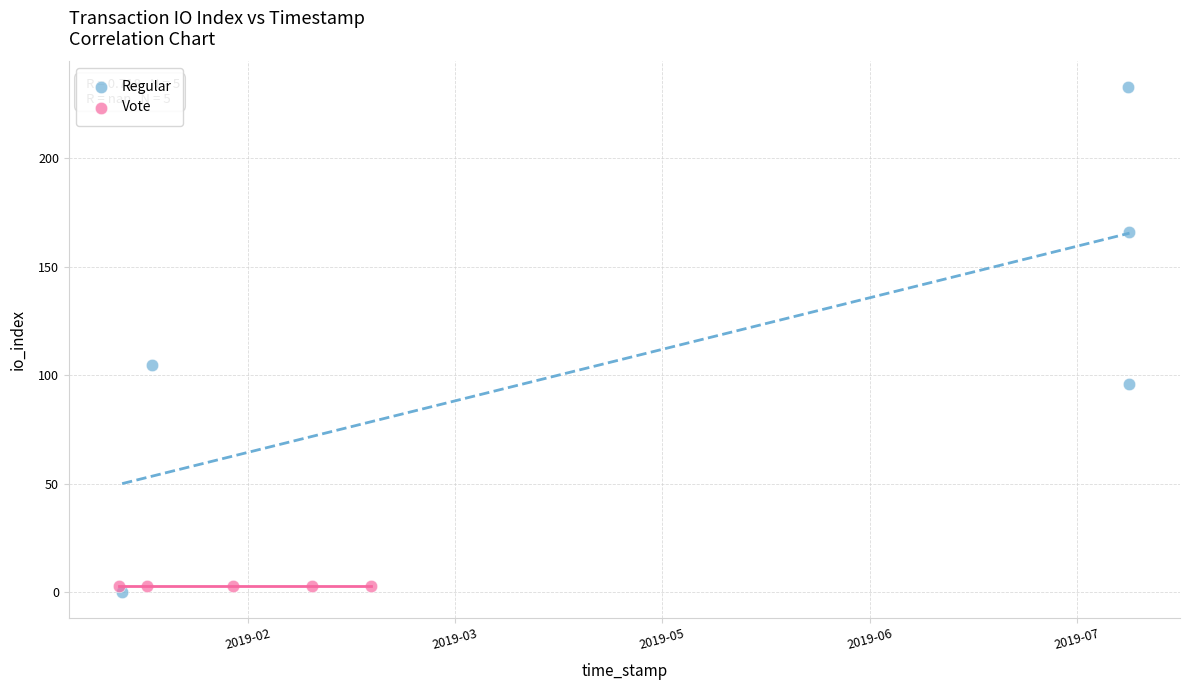

Which series reaches the maximum Y coordinate?

Regular